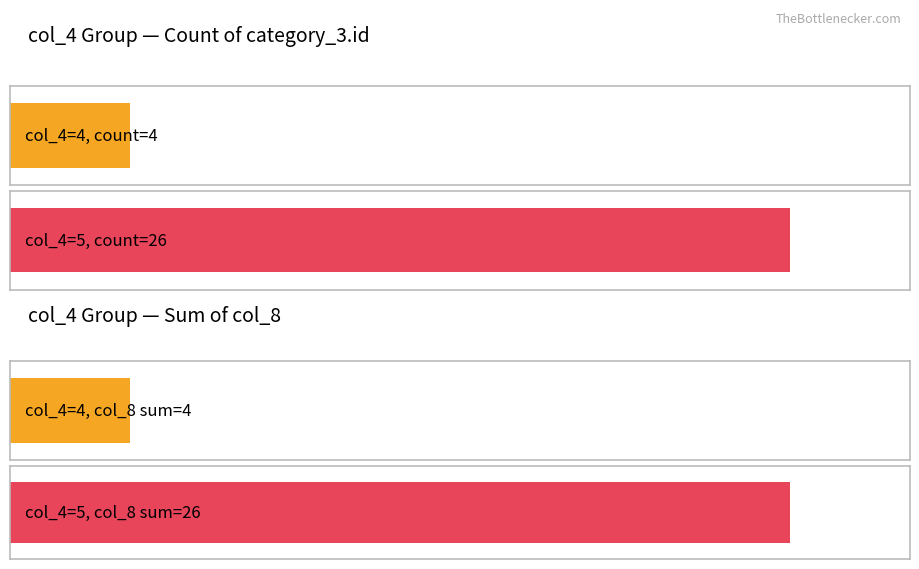

What is the minimum value for col_8_sum?

4